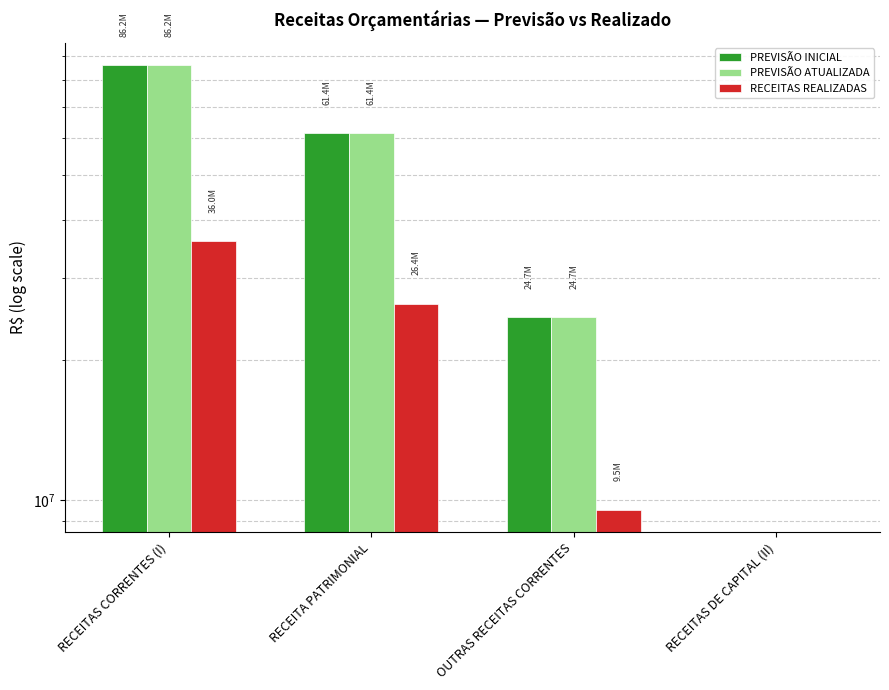

What is the value of the PREVISÃO INICIAL bar at the 1st from the left?

86168876.0